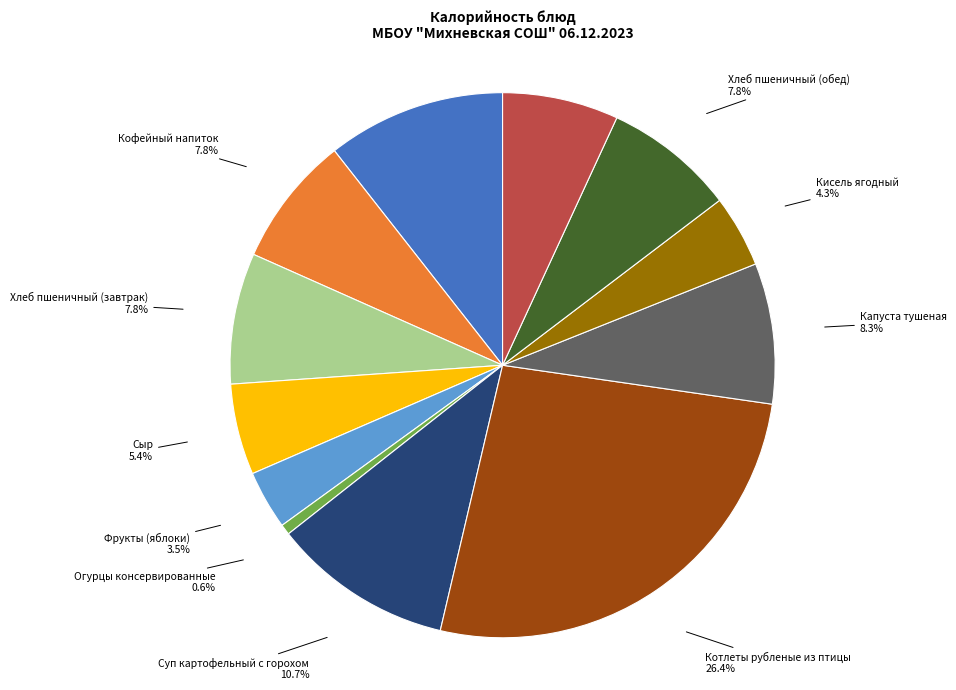

Do Хлеб пшеничный (обед) and Котлеты рубленые из птицы together represent more than half of the pie?

No